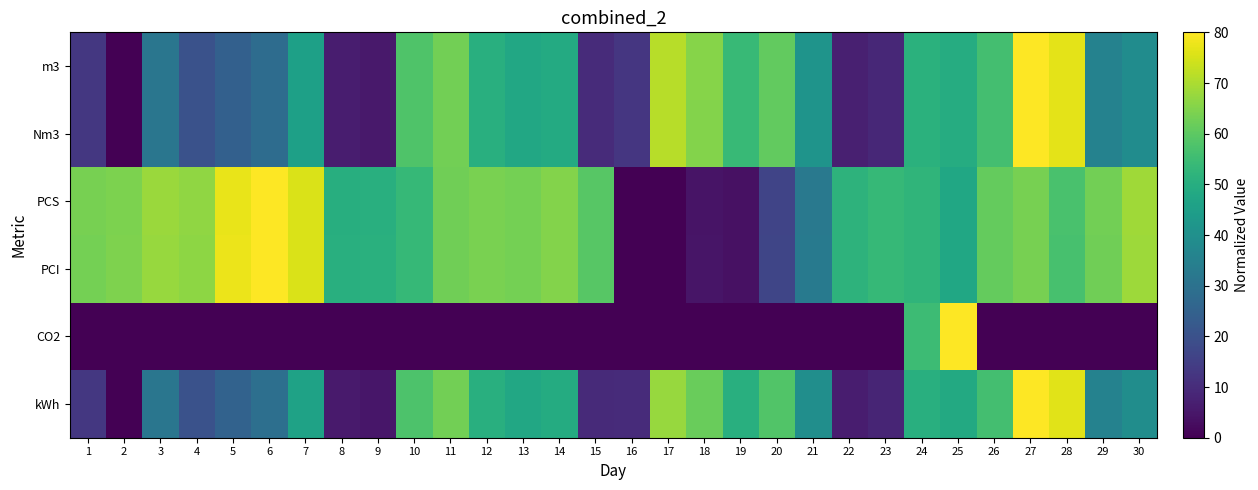

Reading left to right, transcribe all the data shown in this chart.

m3: 1=12.9	2=0.0	3=31.3	4=20.1	5=24.6	6=28.3	7=45.5	8=6.4	9=5.6	10=58.1	11=63.0	12=50.4	13=48.0	14=49.0	15=9.7	16=12.7	17=71.4	18=65.3	19=53.8	20=60.9	21=41.3	22=7.1	23=8.9	24=51.1	25=49.5	26=56.2	27=80.0	28=76.8	29=35.4	30=38.8
Nm3: 1=13.0	2=0.0	3=31.3	4=20.1	5=24.6	6=28.3	7=45.5	8=6.4	9=5.6	10=58.1	11=63.1	12=50.4	13=48.0	14=49.0	15=9.7	16=12.7	17=71.3	18=65.3	19=53.8	20=60.9	21=41.3	22=7.1	23=8.9	24=51.1	25=49.5	26=56.2	27=80.0	28=76.8	29=35.5	30=38.9
PCS: 1=63.6	2=64.4	3=68.1	4=66.6	5=77.4	6=80.0	7=75.5	8=50.2	9=50.6	10=53.6	11=62.5	12=64.0	13=63.3	14=65.1	15=59.2	16=0.0	17=0.0	18=4.1	19=3.7	20=16.4	21=32.4	22=51.7	23=53.6	24=52.5	25=47.6	26=61.0	27=63.6	28=56.9	29=62.9	30=68.5
PCI: 1=63.2	2=64.4	3=67.6	4=66.4	5=77.6	6=80.0	7=75.6	8=50.4	9=50.8	10=53.6	11=62.8	12=64.0	13=63.2	14=65.2	15=59.2	16=0.0	17=0.0	18=4.4	19=3.6	20=16.8	21=32.8	22=51.6	23=53.6	24=52.4	25=47.6	26=61.2	27=63.6	28=56.8	29=62.8	30=68.4
CO2: 1=0.0	2=0.0	3=0.0	4=0.0	5=0.0	6=0.0	7=0.0	8=0.0	9=0.0	10=0.0	11=0.0	12=0.0	13=0.0	14=0.0	15=0.0	16=0.0	17=0.0	18=0.0	19=0.0	20=0.0	21=0.0	22=0.0	23=0.0	24=54.9	25=80.0	26=0.0	27=0.0	28=0.0	29=0.0	30=0.0
kWh: 1=13.0	2=0.0	3=31.5	4=20.2	5=25.2	6=29.1	7=46.1	8=5.8	9=5.0	10=57.5	11=63.0	12=50.4	13=48.0	14=49.1	15=9.5	16=9.8	17=67.6	18=61.9	19=50.5	20=58.2	21=39.7	22=6.5	23=8.4	24=50.5	25=48.6	26=56.0	27=80.0	28=76.4	29=35.4	30=39.1